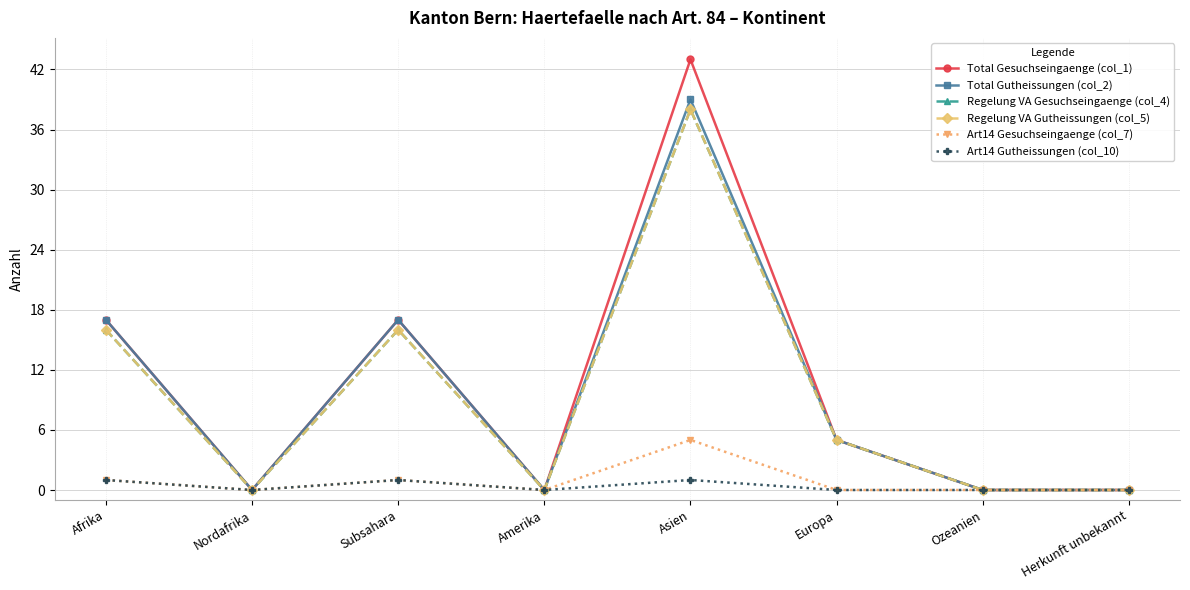

Between Asien and Nordafrika, which is larger?

Asien